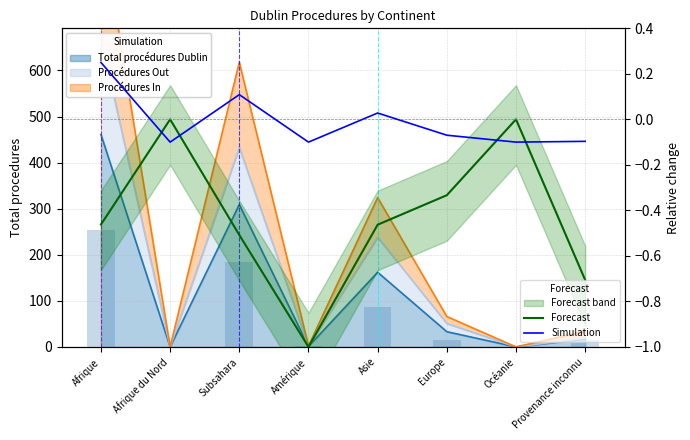

How many negative values does the Simulation series have?

5